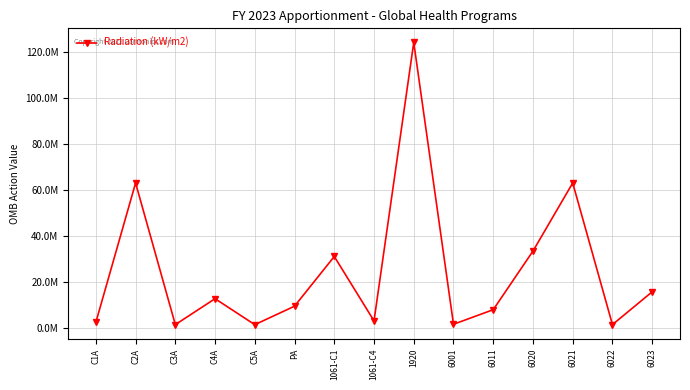

What is the difference between the second highest and minimum values?

61616184